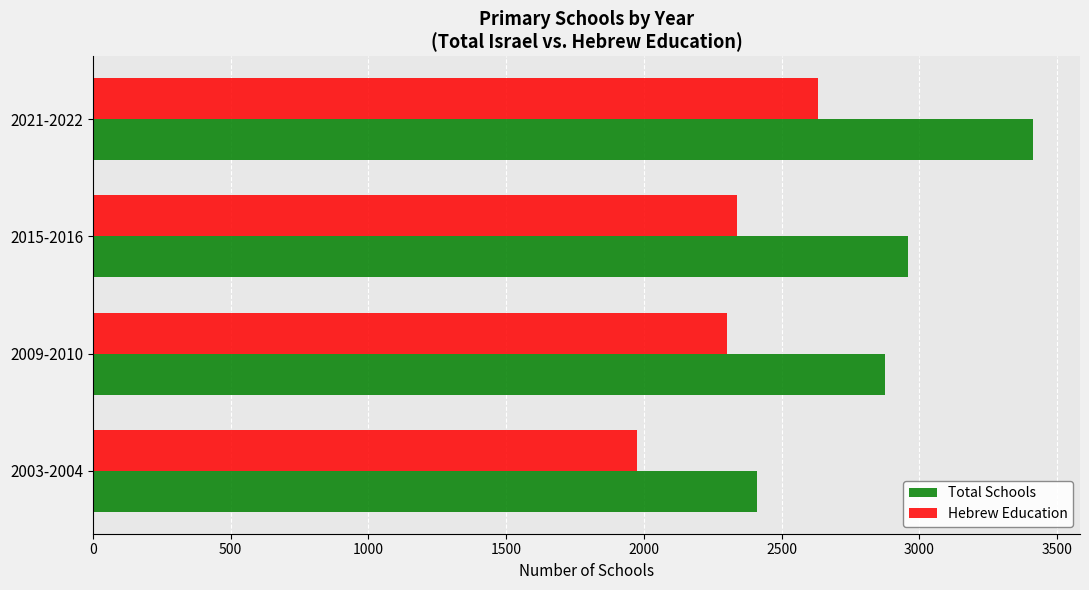

Which series has the widest spread of values?

Total Schools